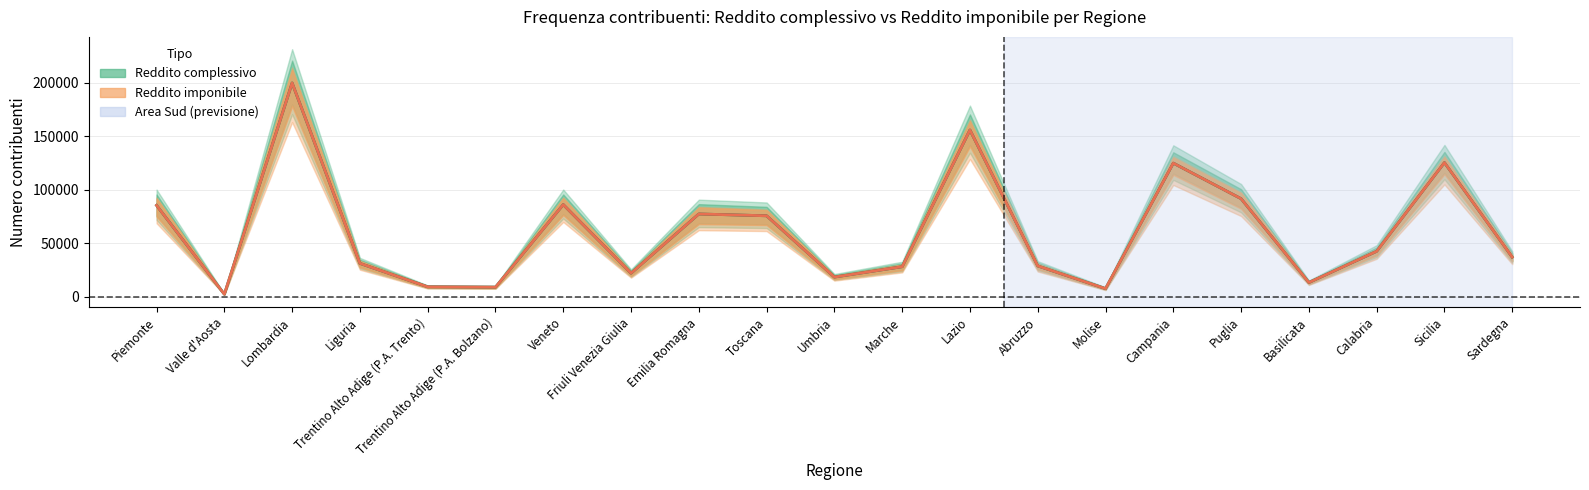

Which series has the largest total across all categories?

Stima - Reddito complessivo